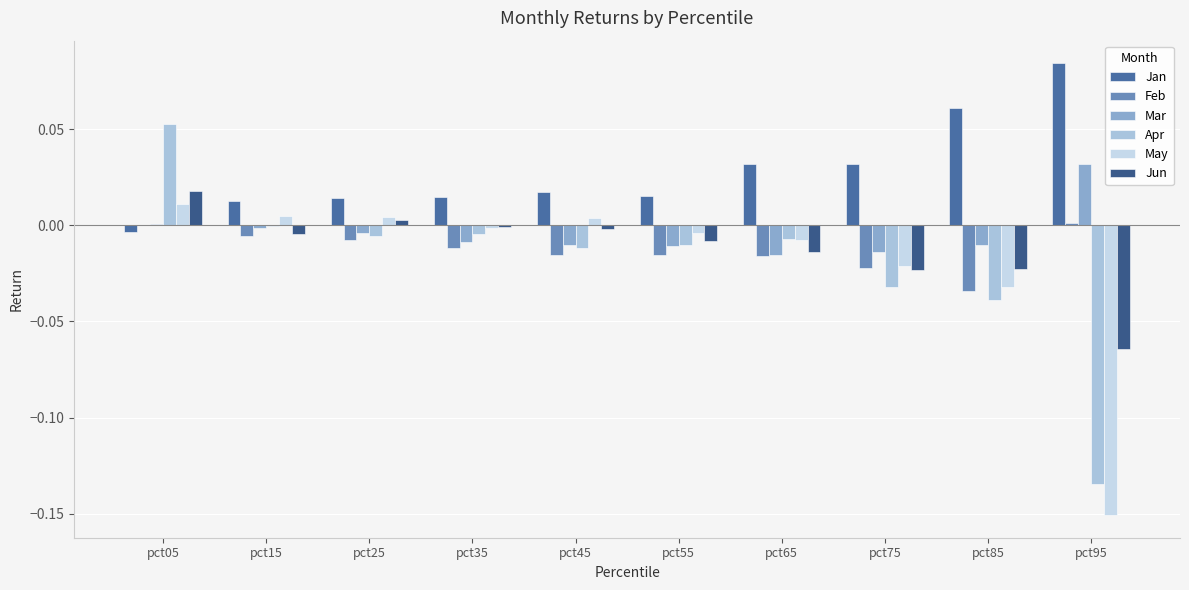

Does the chart contain stacked bars?

No